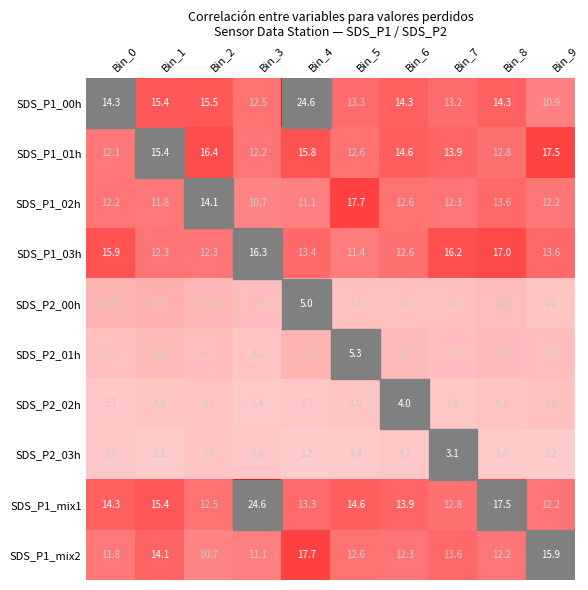

How many distinct data groups are displayed?

10